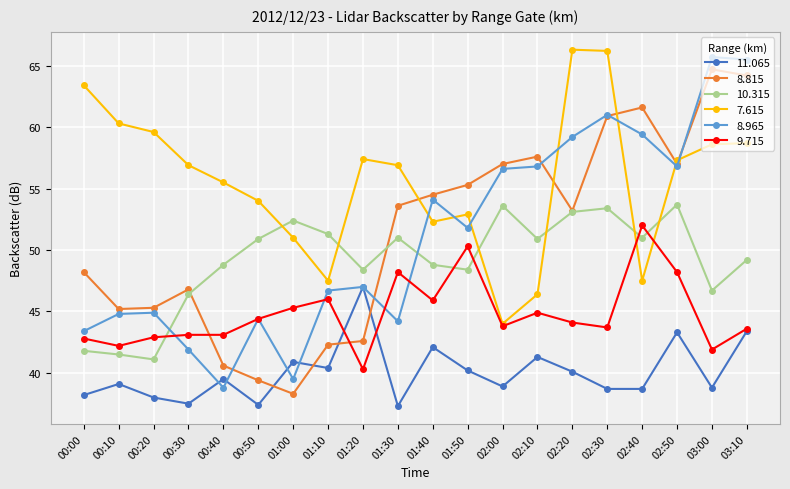

At how many categories does at least one series exceed 47?

20